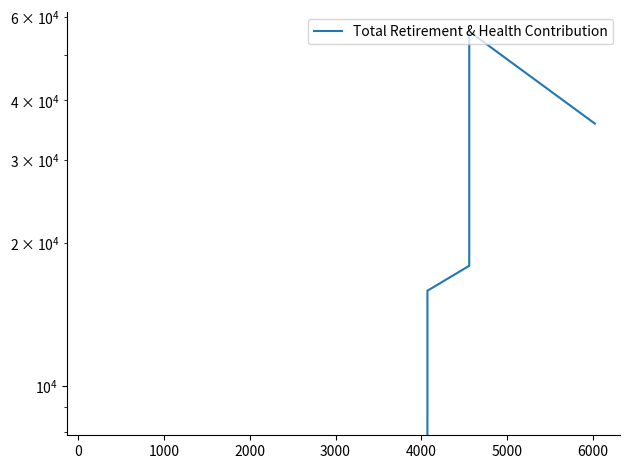

What is the difference between the maximum and minimum values?

55940